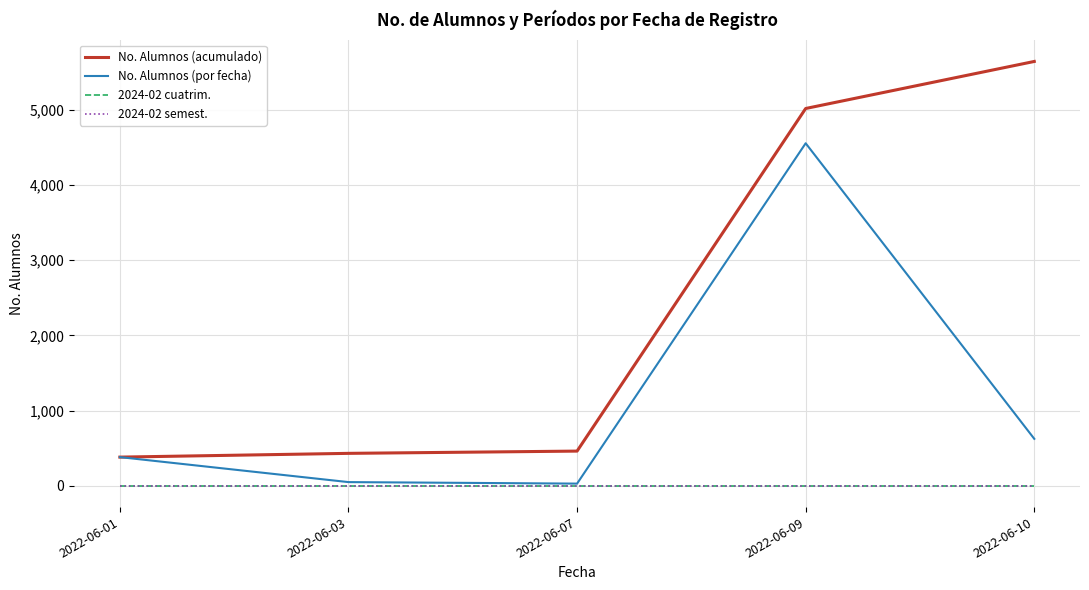

True or false: No. Alumnos (por fecha) has a value of 382 at 2022-06-01.

True